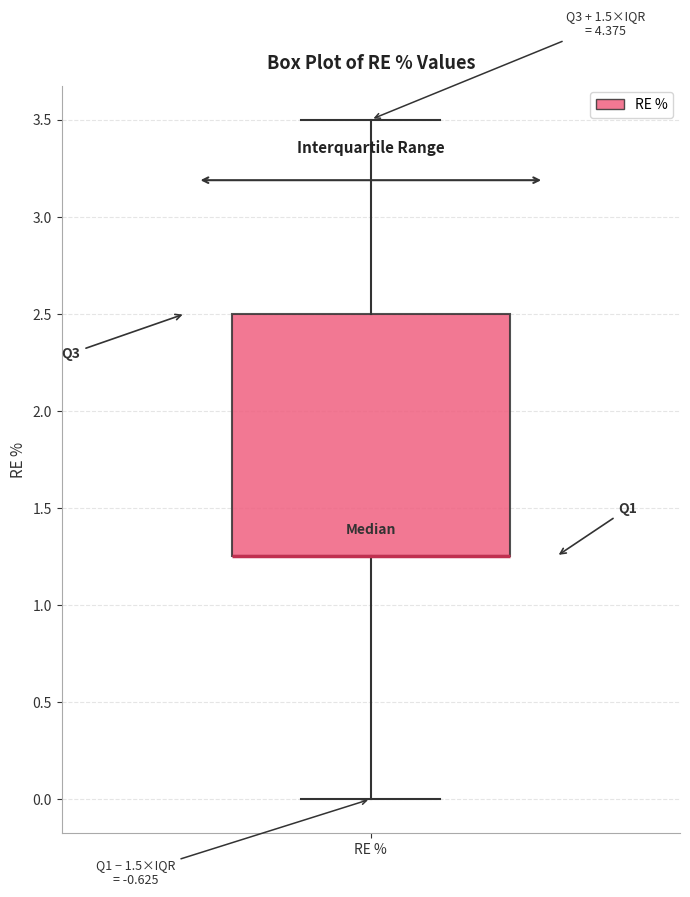

Read this box plot against the y-axis: the position of the median line, the range covered by the box, and the ends of both whiskers. The values are not printed on the chart, so give them approximately, as read against the axis.

median 1.25 (drawn on the box's lower edge), box 1.25 to 2.50, whiskers 0.00 to 3.50